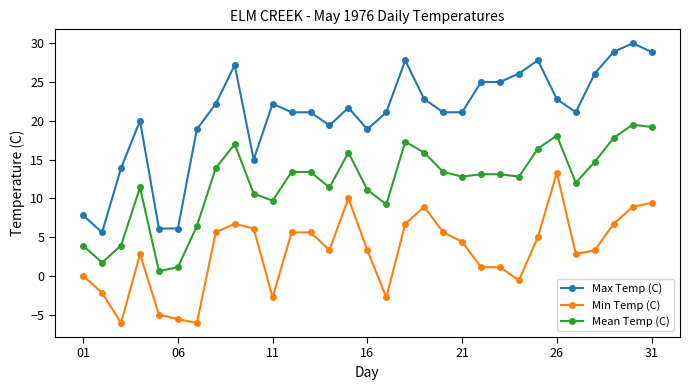

Is this an area chart (filled region under the line)?

No